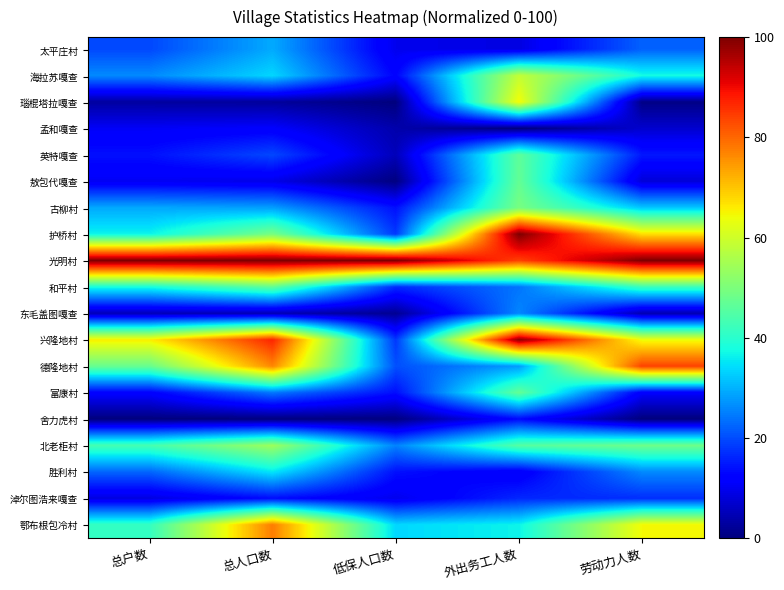

At which category is the sum across all series the highest?

外出务工人数